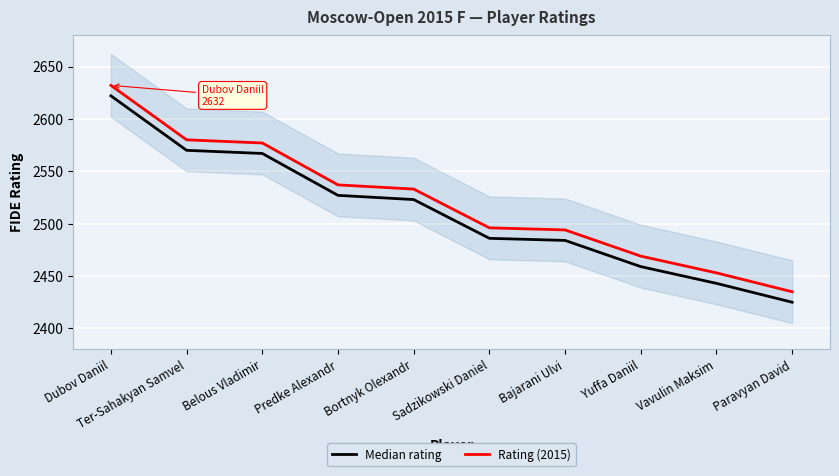

What value does the Median rating series have at Sadzikowski Daniel, to the nearest 50?

2500